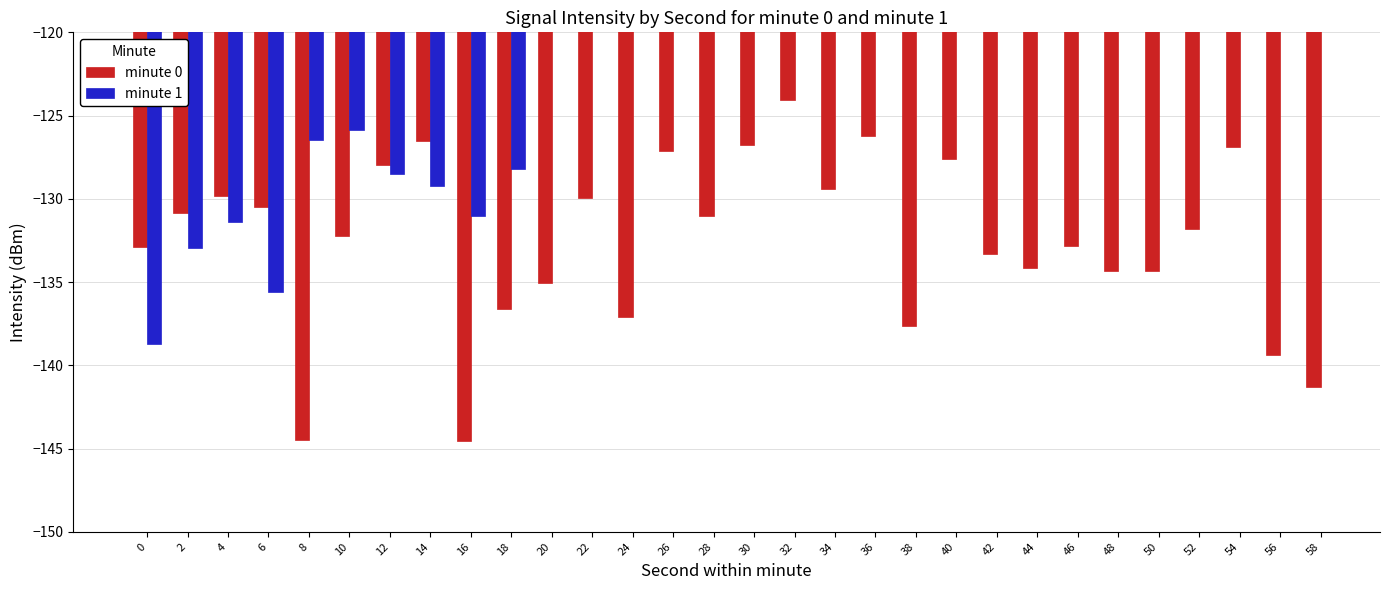

Count the number of categories in the chart.

30